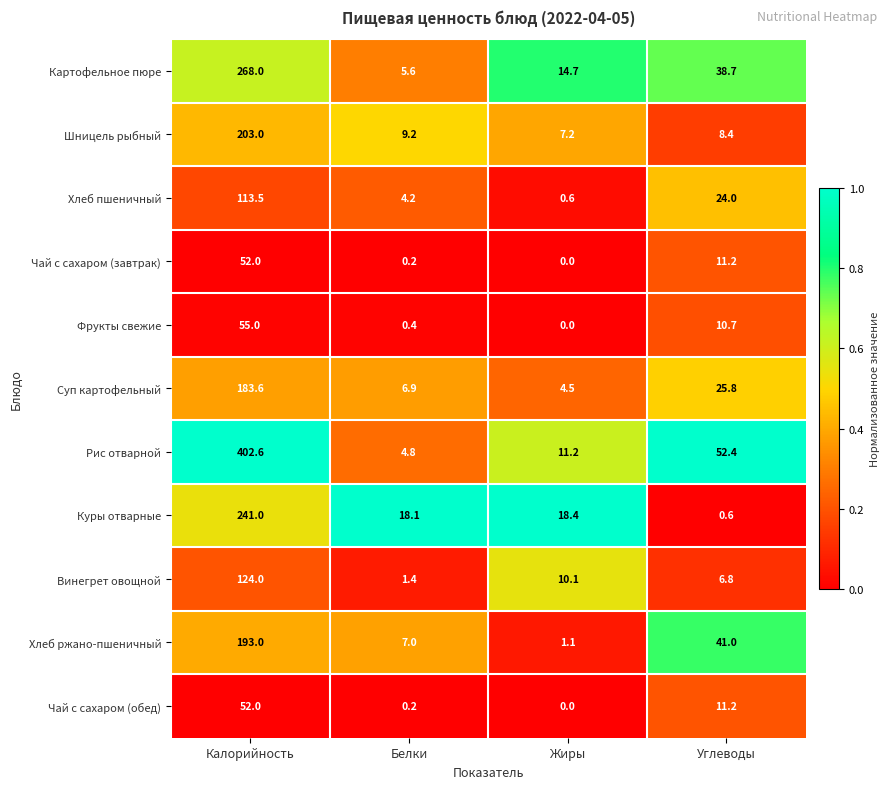

True or false: Фрукты свежие has a value of 95.8 at Калорийность.

False